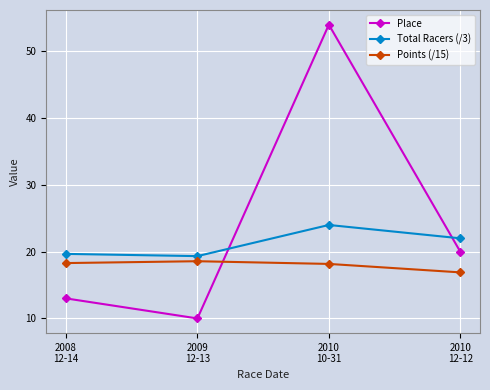

At which label does Total Racers (/3) reach its peak?

2010
10-31